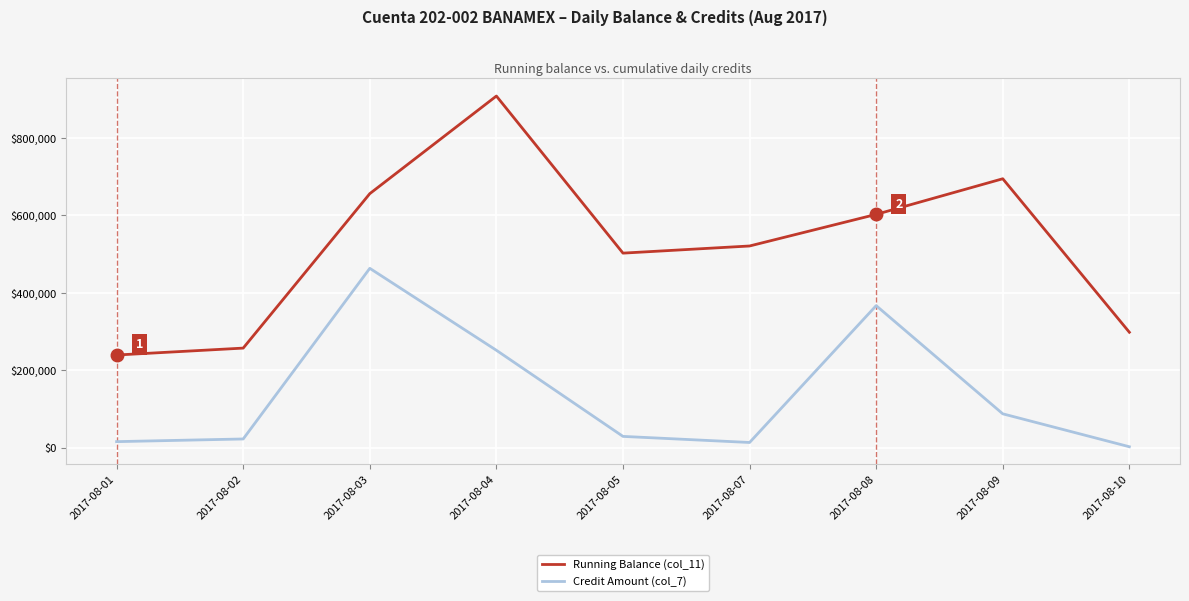

Which series changed the most between 2017-08-03 and 2017-08-08?

Credit Amount (col_7)